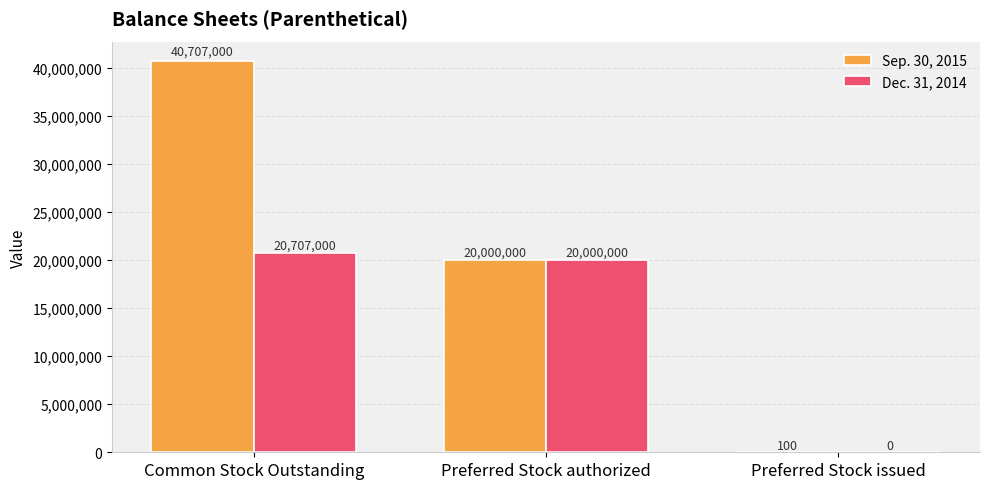

Is it true that Sep. 30, 2015 equals 100 at Preferred Stock issued?

True